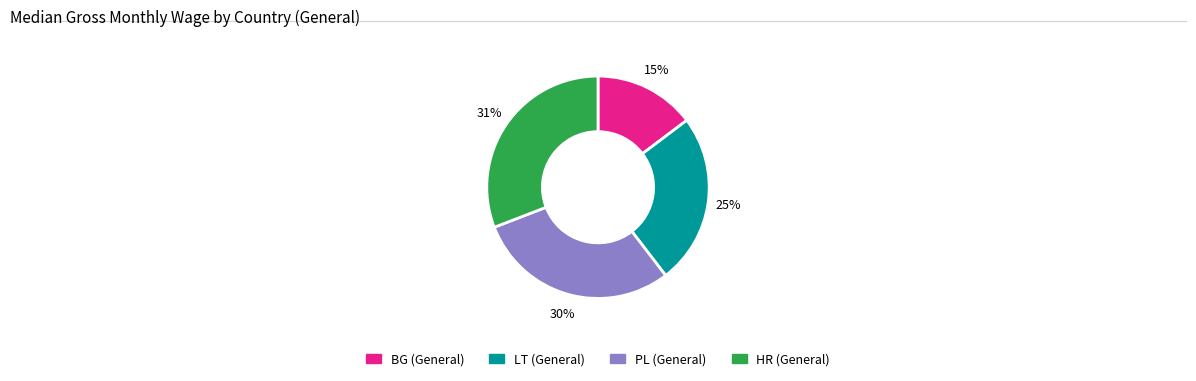

Is there any slice that represents more than half of the pie?

No